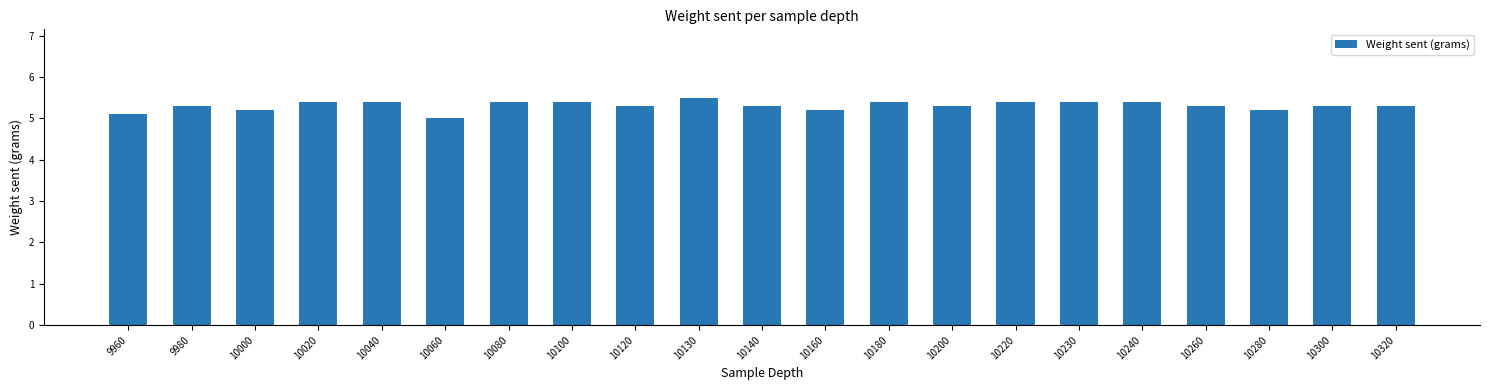

How many bars are there in total?

21